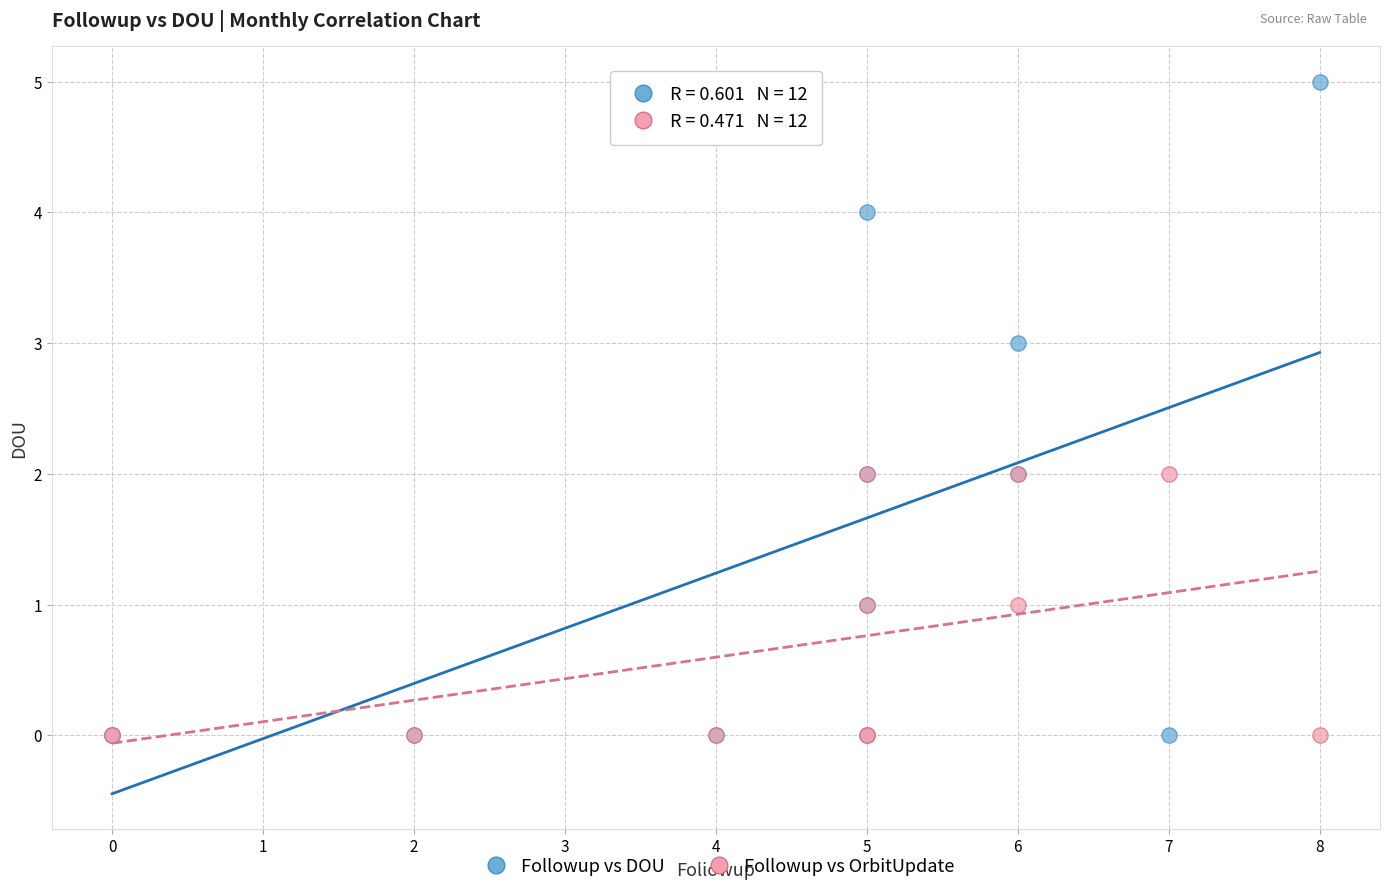

Which series contains the highest Y value?

Followup vs DOU